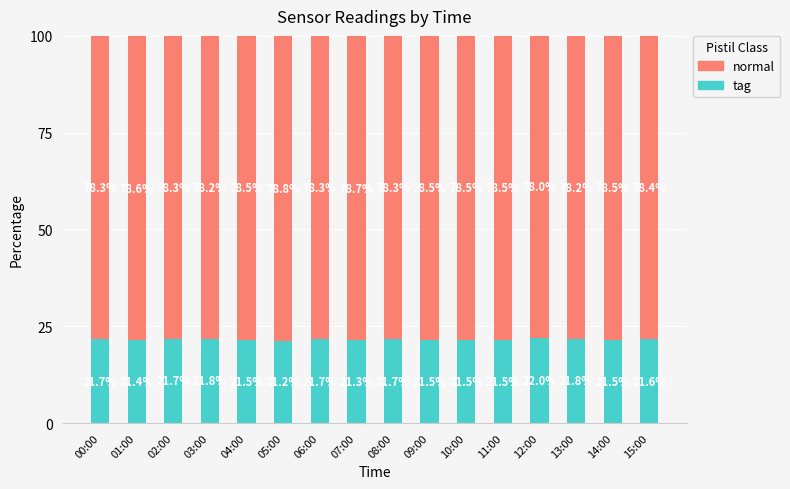

Where is tag nearest to the value 21?

05:00